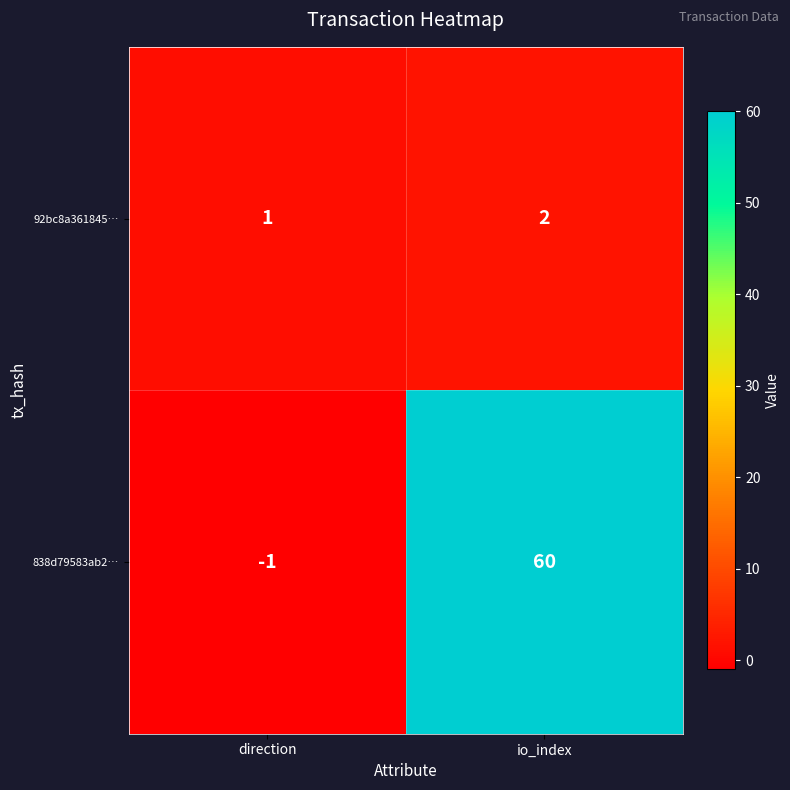

What is the maximum value shown in the chart?

60